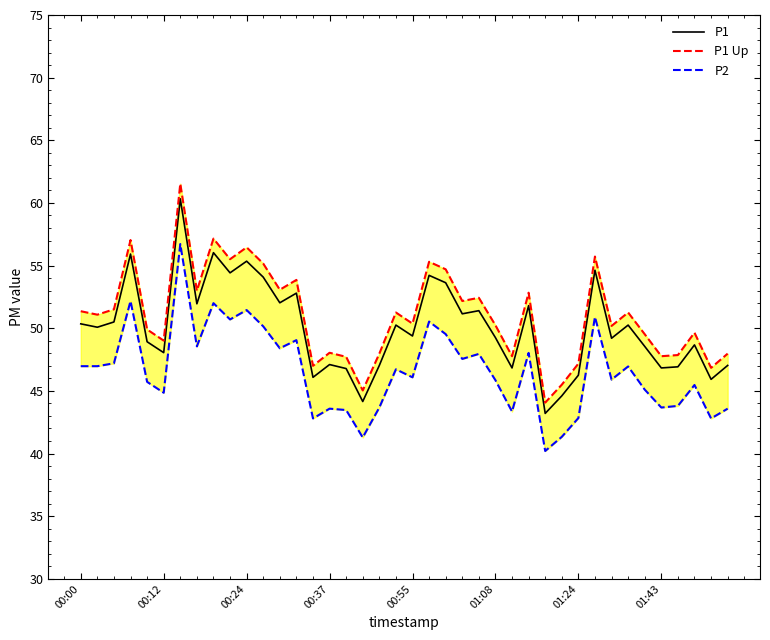

What is the sum of all P1 Up values?

2041.9